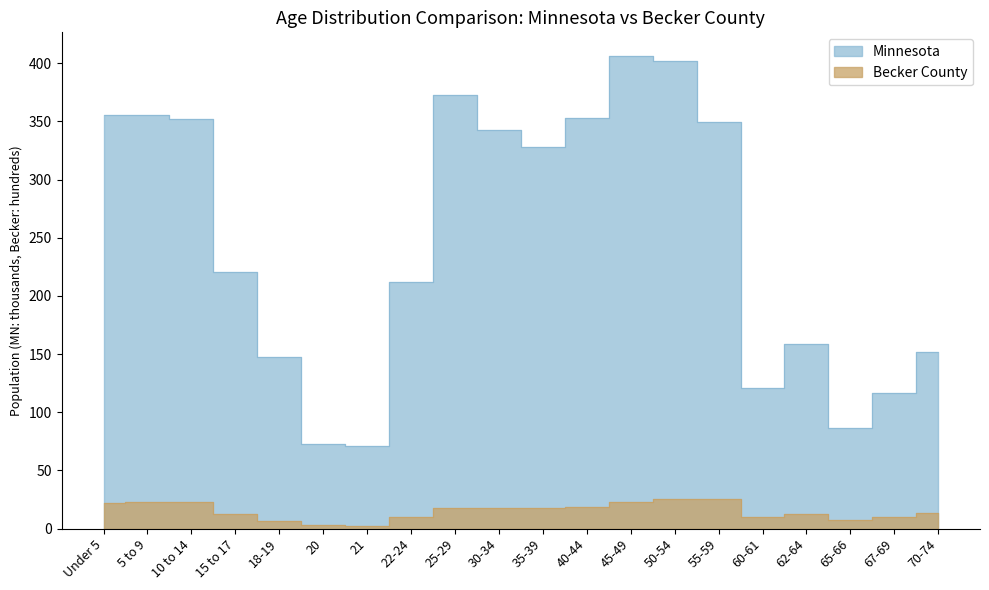

Is the value of Minnesota at 40-44 greater than the value of Becker County at 20?

Yes